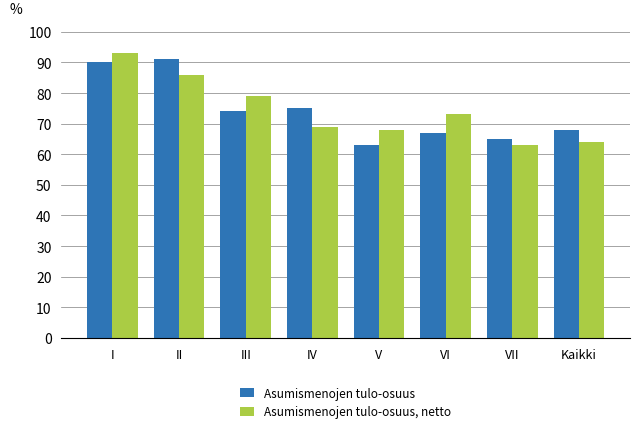

What is the total value across all series at III?

153